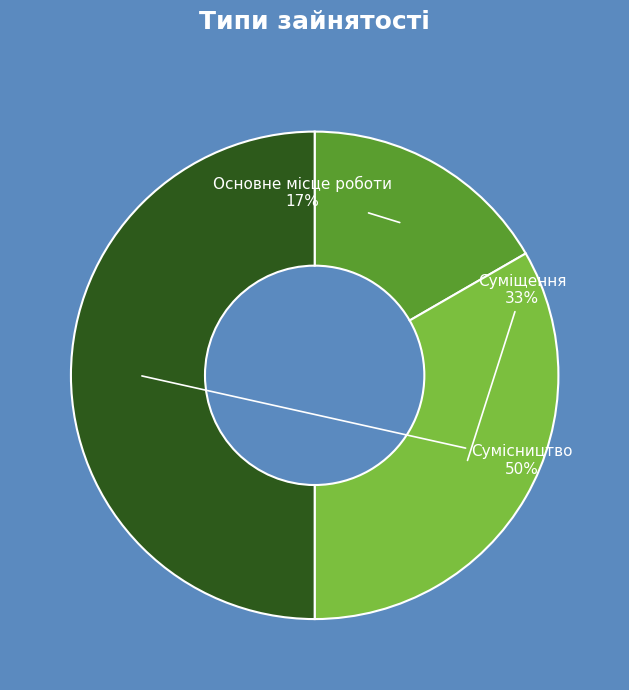

To the nearest percent, what portion does Основне місце роботи represent?

17%